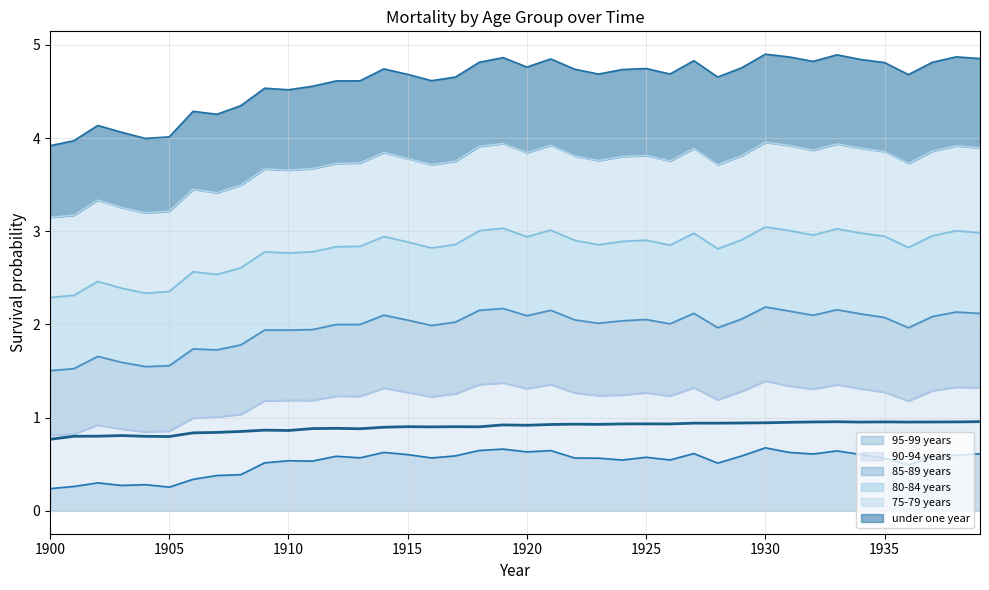

Which series has the largest total across all categories?

85-89 years